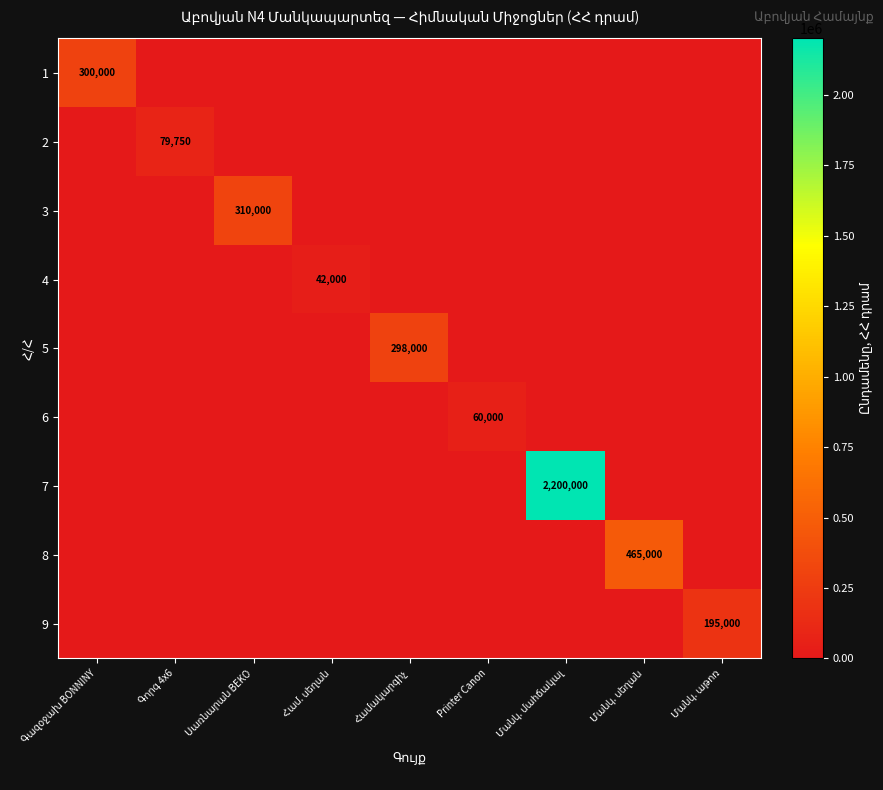

List the labels in order of 5 value, largest first.

Համակարգիչ, Գազօջախ BONNINY, Գորգ 4x6, Սառնարան BEKO, Համ. սեղան, Printer Canon, Մանկ. մահճակալ, Մանկ. սեղան, Մանկ. աթոռ